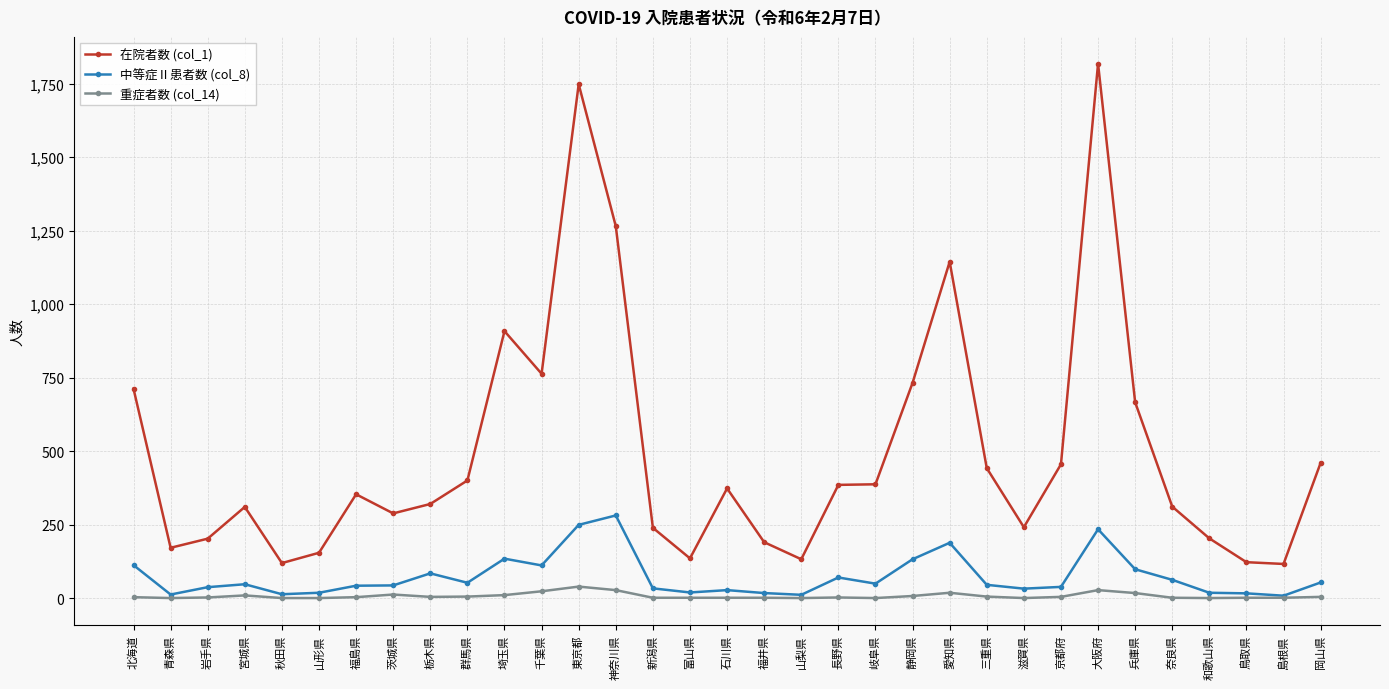

True or false: 在院者数 (col_1) and 中等症Ⅱ患者数 (col_8) intersect in this chart.

False